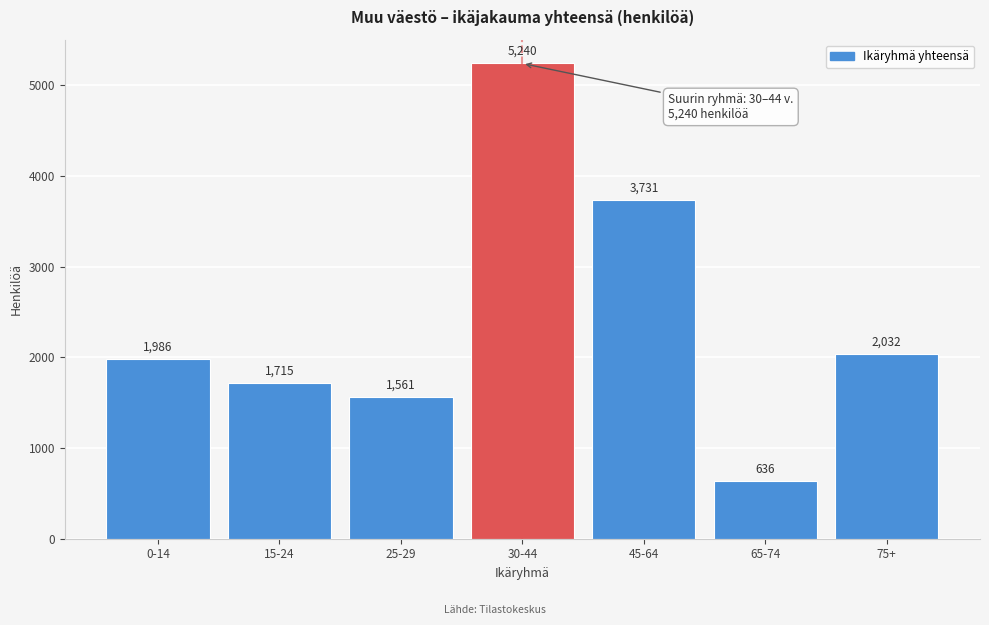

Reading right to left, extract all data points from this chart.

2032	636	3731	5240	1561	1715	1986